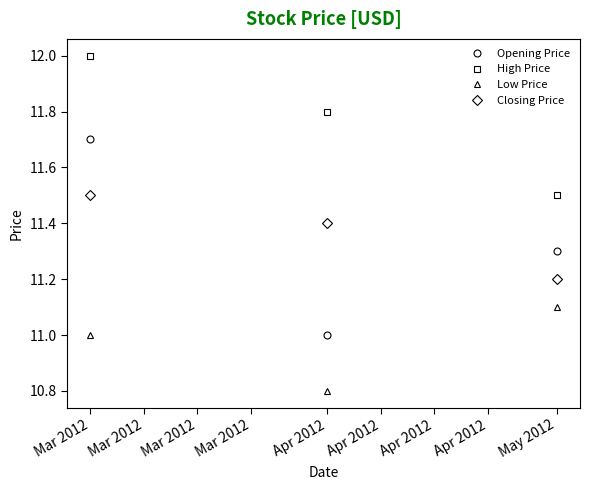

Reading right to left, extract all data points from this chart.

Opening Price: 11.3	11.0	11.7
High Price: 11.5	11.8	12.0
Low Price: 11.1	10.8	11.0
Closing Price: 11.2	11.4	11.5